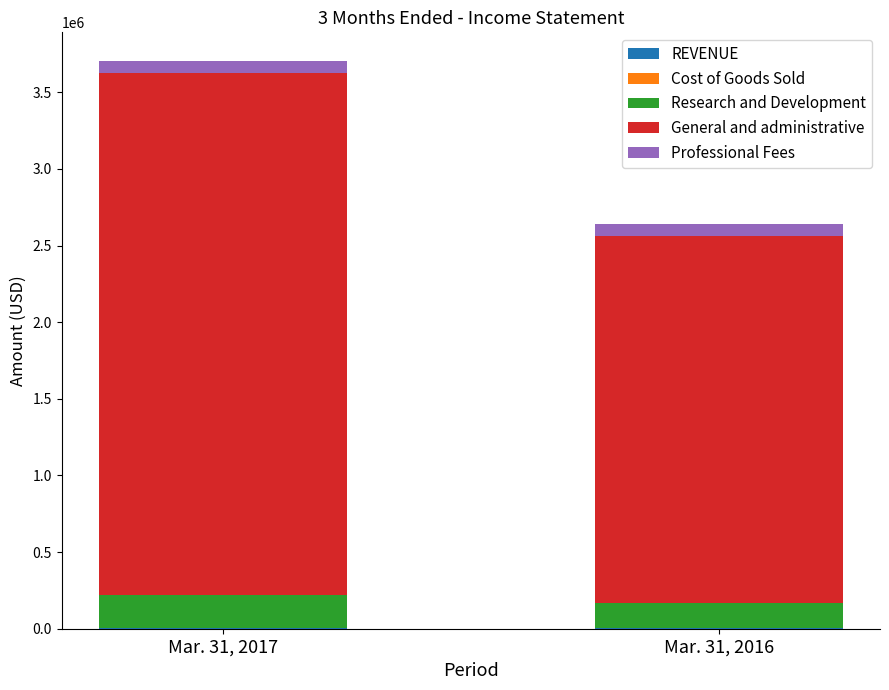

At which category is the sum across all series the highest?

Mar. 31, 2017